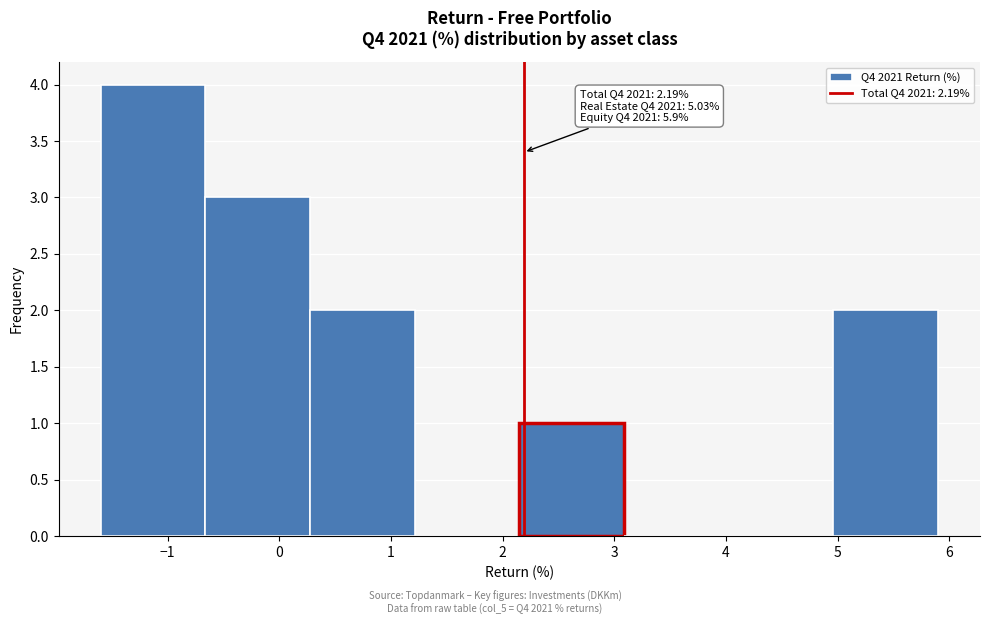

Over which range of the x-axis is the bar tallest?

-1.6 to -0.7